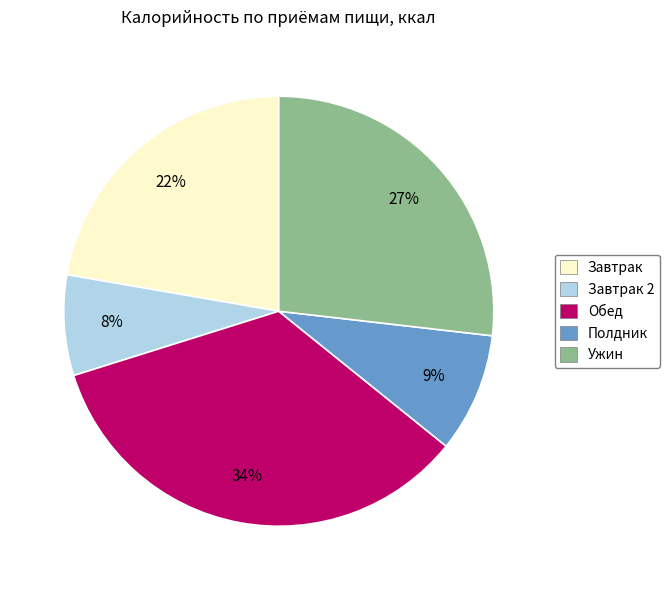

To the nearest percent, what is the average slice percentage?

20%